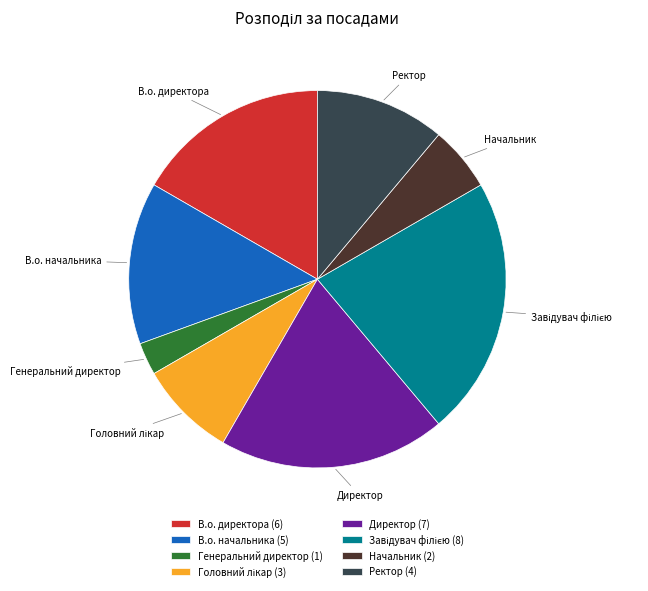

Is there a majority slice in this chart?

No